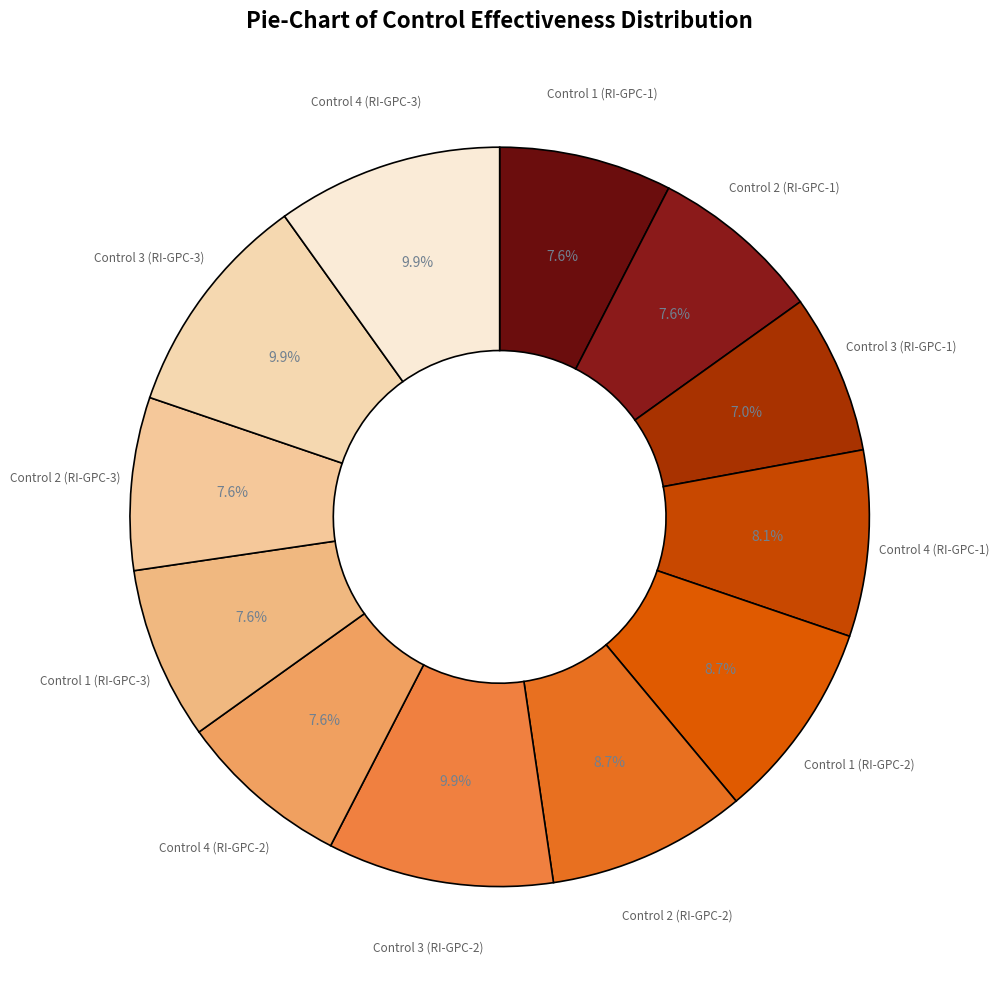

How many slices are in this pie chart?

12